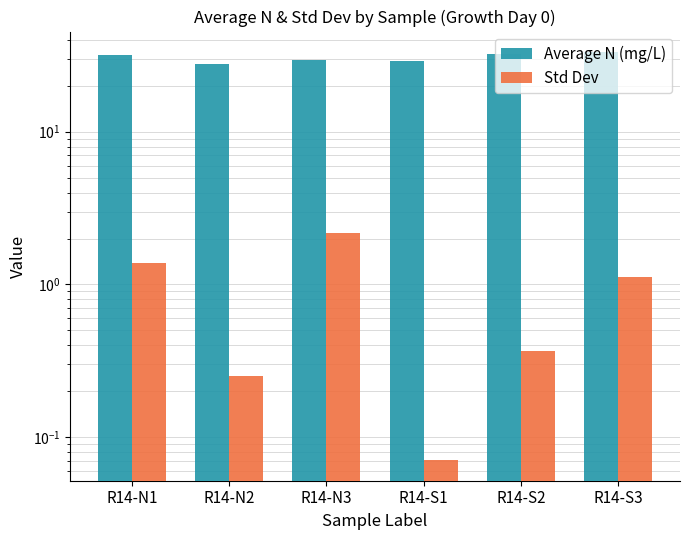

How many data points in Std Dev are less than 1?

3